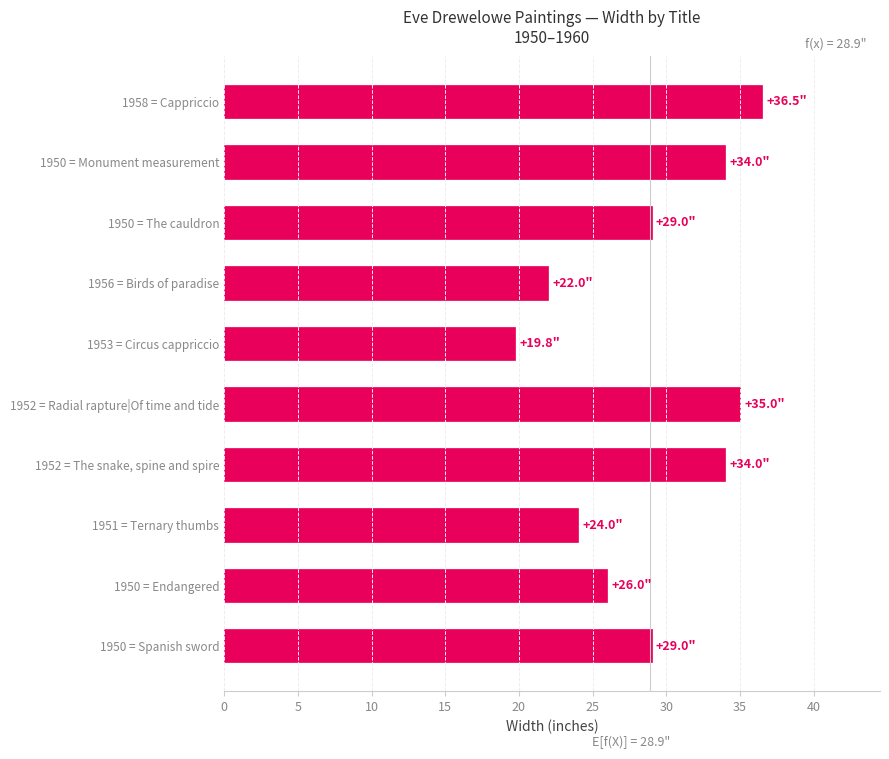

What is the average value?

28.9